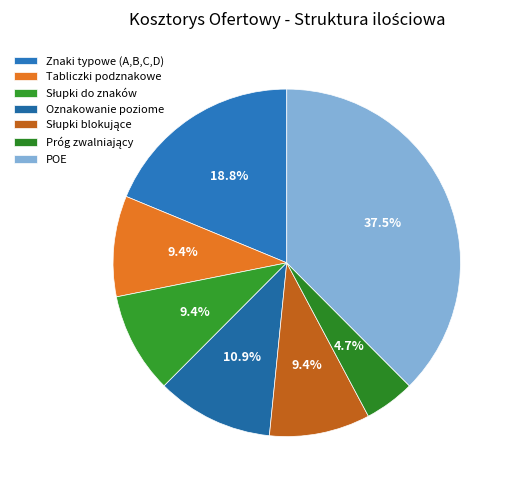

Between Słupki do znaków and POE, which is larger?

POE